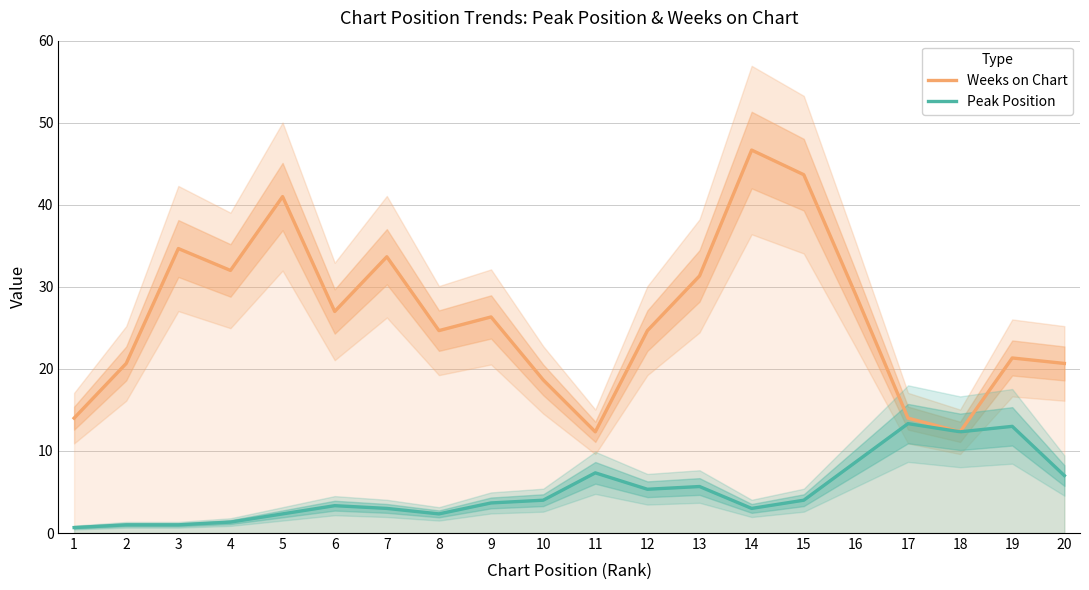

At 13, list the series in order from largest to smallest.

Weeks on Chart, Peak Position